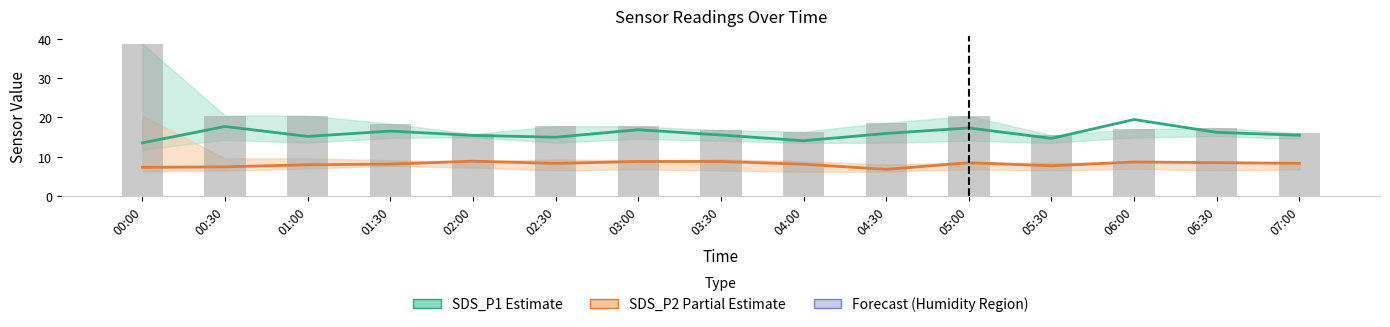

What is the value of the SDS_P2 Partial Estimate bar at the 5th from the left?

8.9